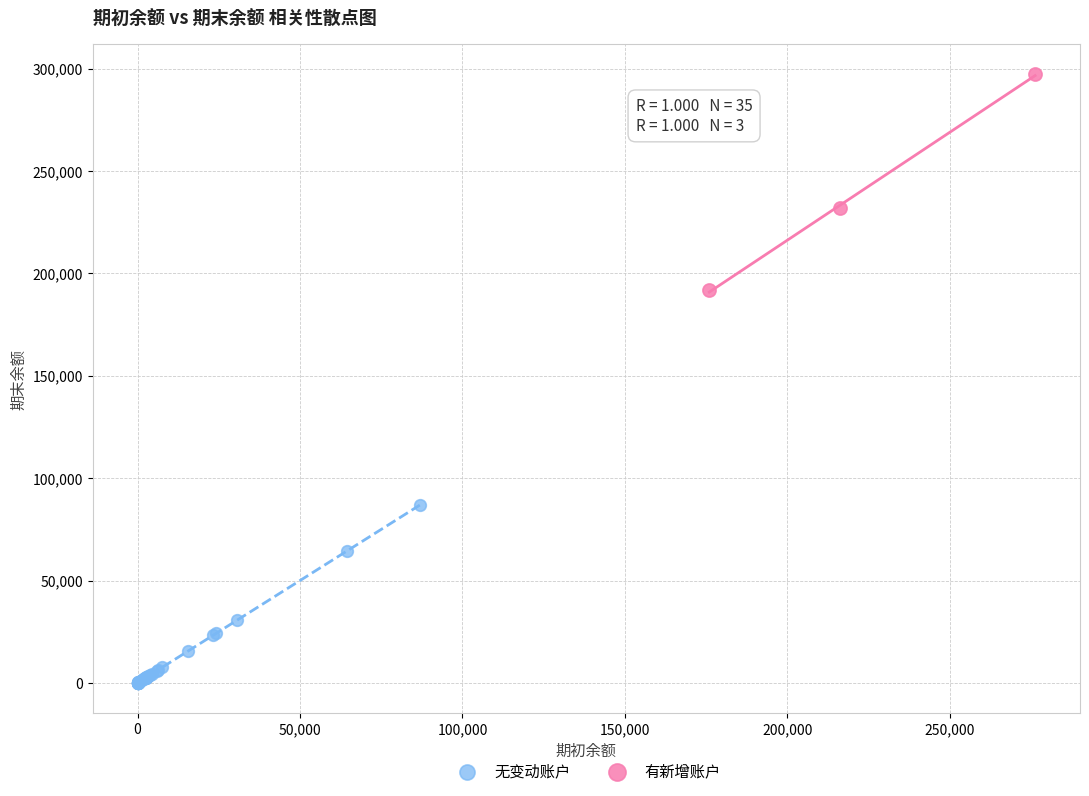

Which series contains the highest Y value?

有新增账户